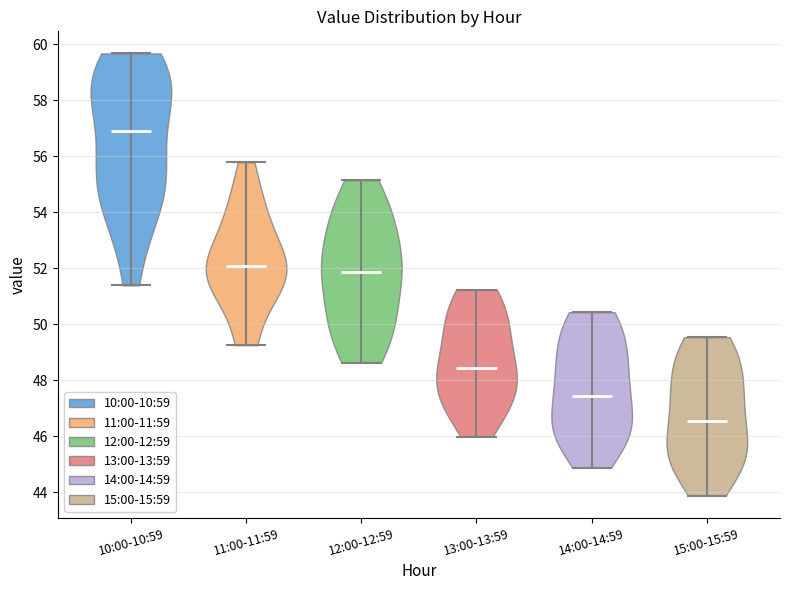

Where does the median line of the violin for 10:00-10:59 sit on the y-axis? The values are not printed on the chart, so give them approximately, as read against the axis.

57.0